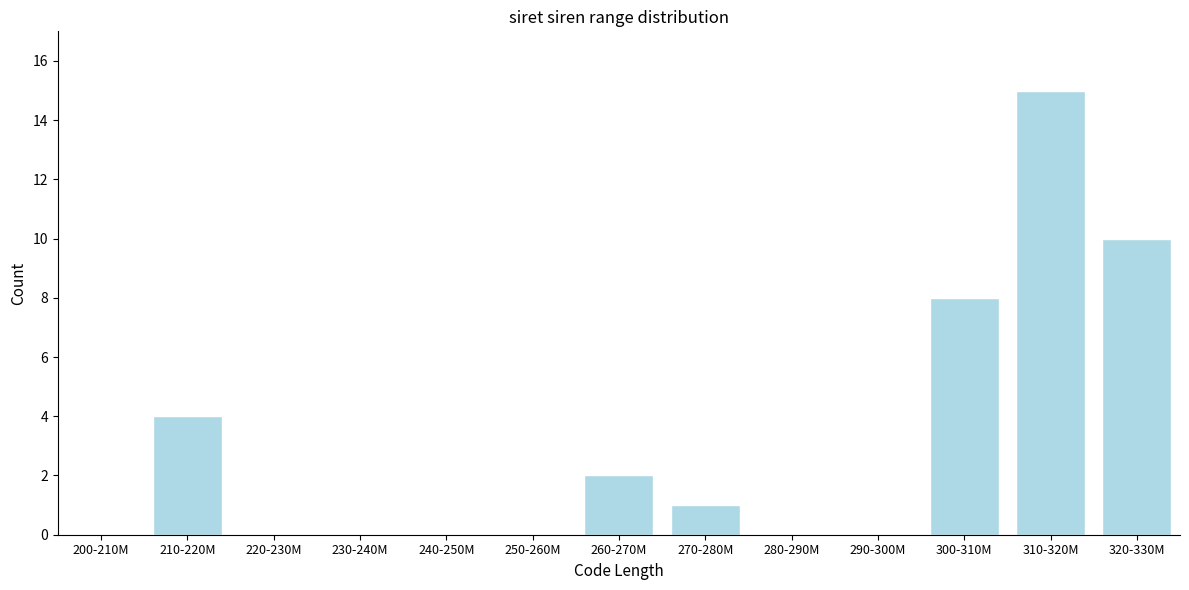

Reading left to right, transcribe all the data shown in this chart.

200-210M=0	210-220M=4	220-230M=0	230-240M=0	240-250M=0	250-260M=0	260-270M=2	270-280M=1	280-290M=0	290-300M=0	300-310M=8	310-320M=15	320-330M=10